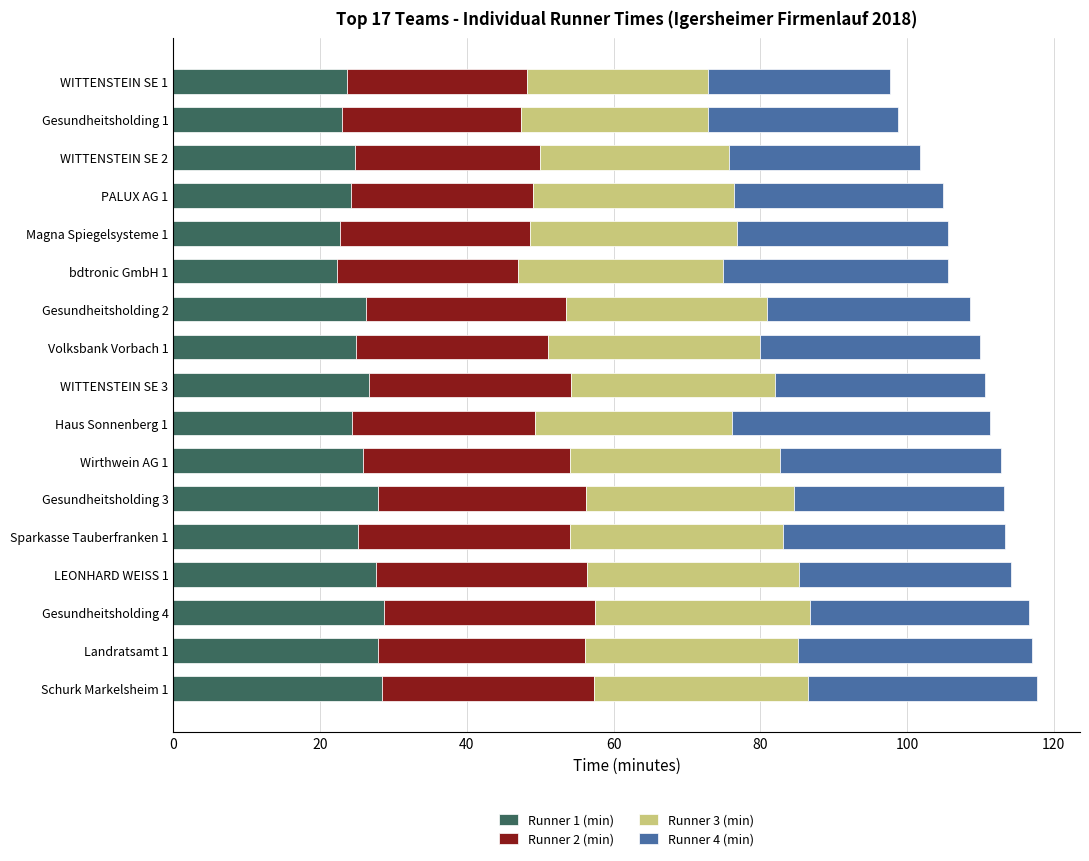

What is the minimum value for Runner 1 (min)?

22.4